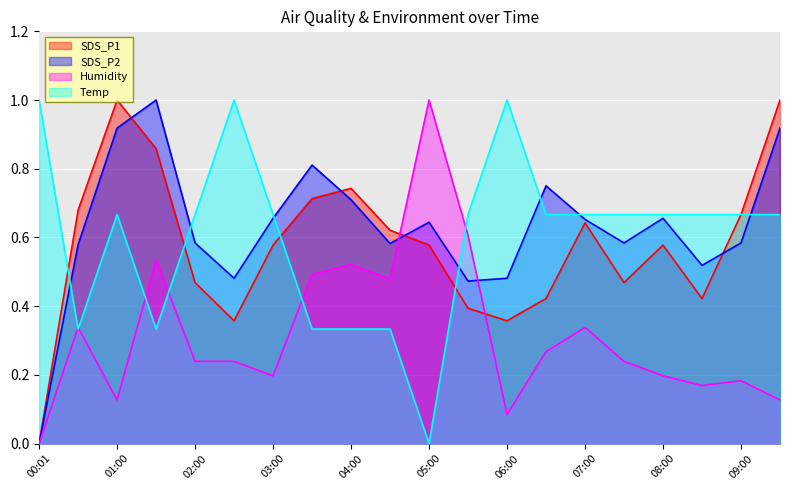

Which has a higher value, 00:30 or 04:30?

00:30